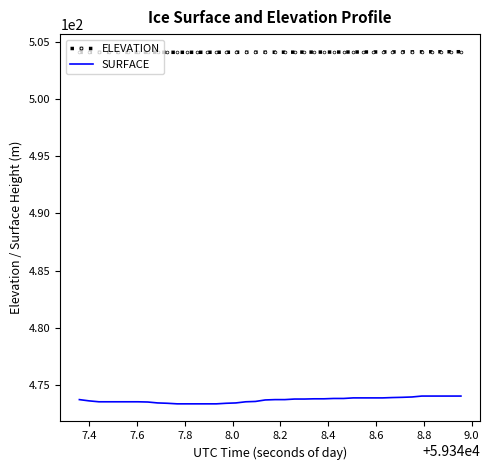

True or false: SURFACE and ELEVATION intersect in this chart.

False